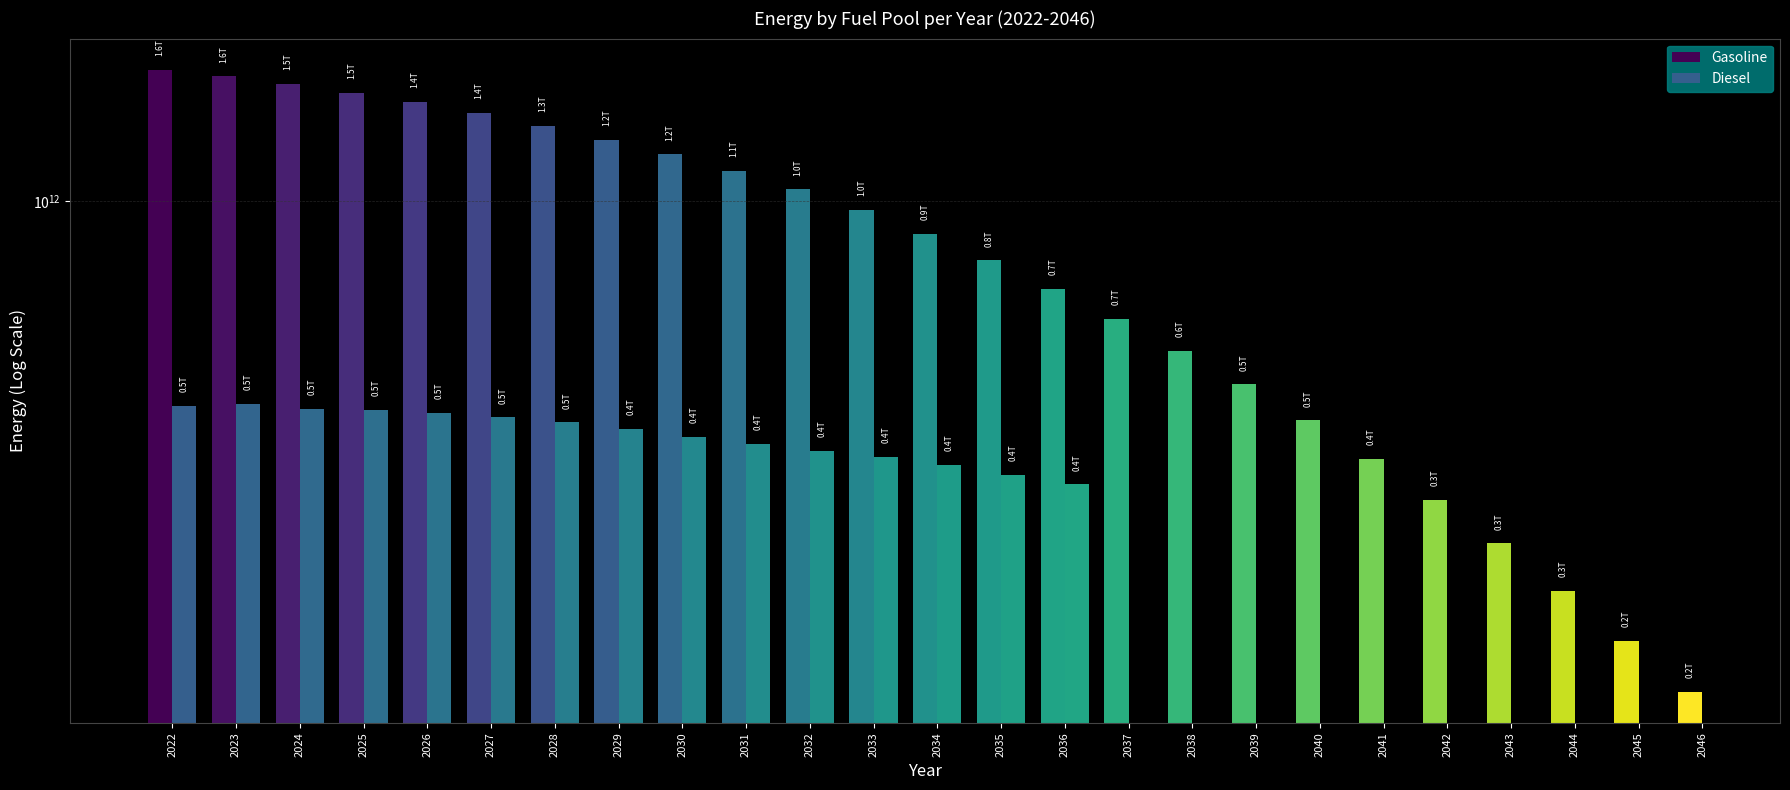

How many categories are shown in the chart?

25